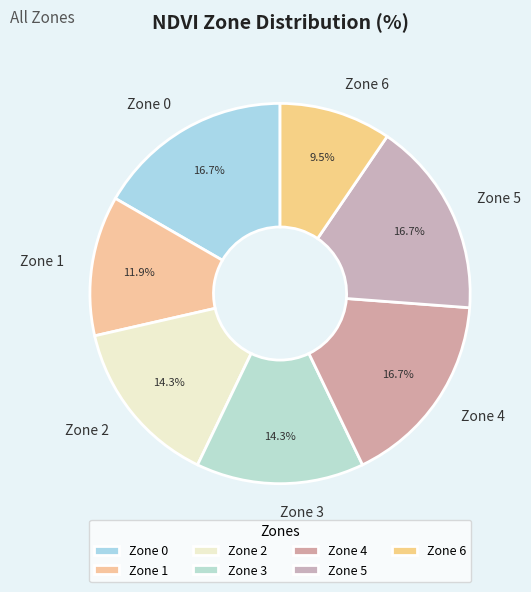

Approximately how many times larger is the value at Zone 5 compared to Zone 1?

1.4